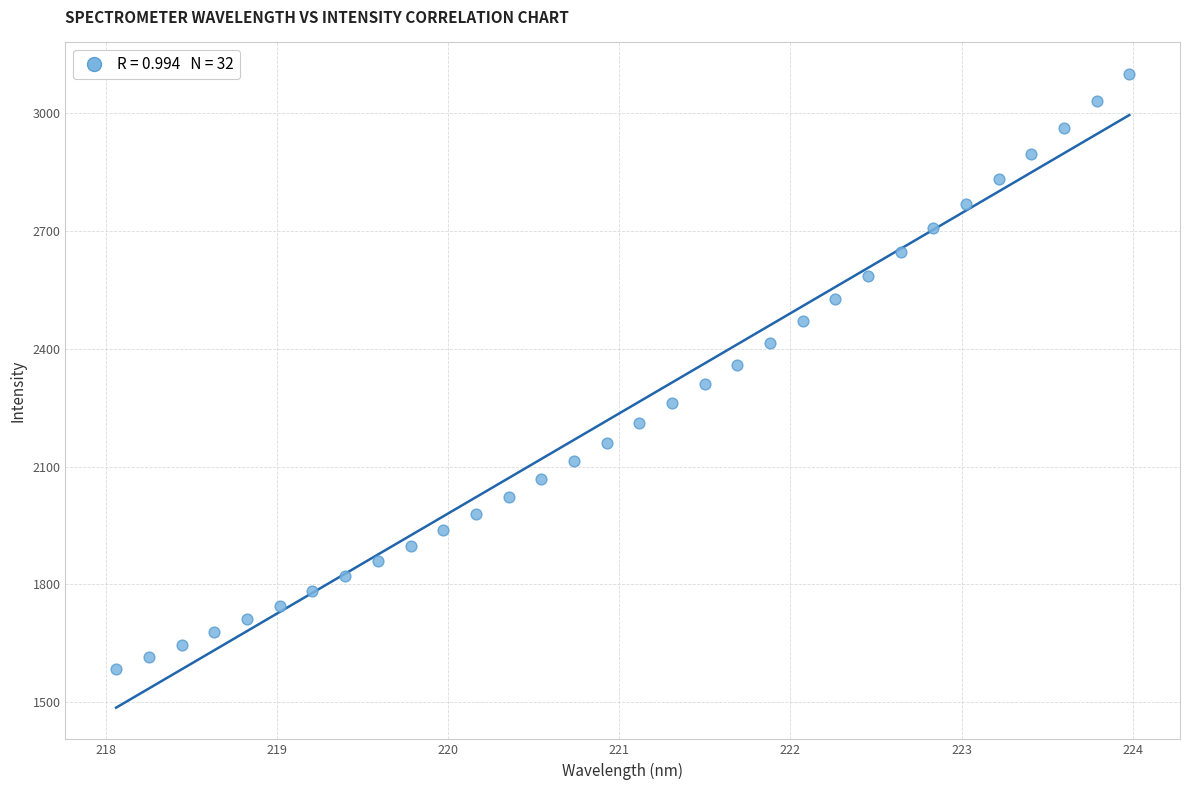

What is the range of Y values (max minus min)?

1515.5